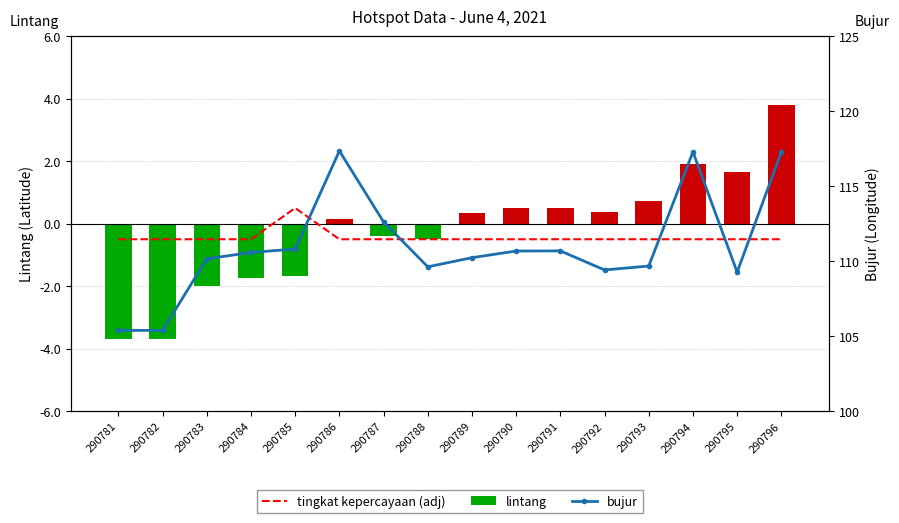

Are the bars grouped side by side (vs. stacked)?

Yes